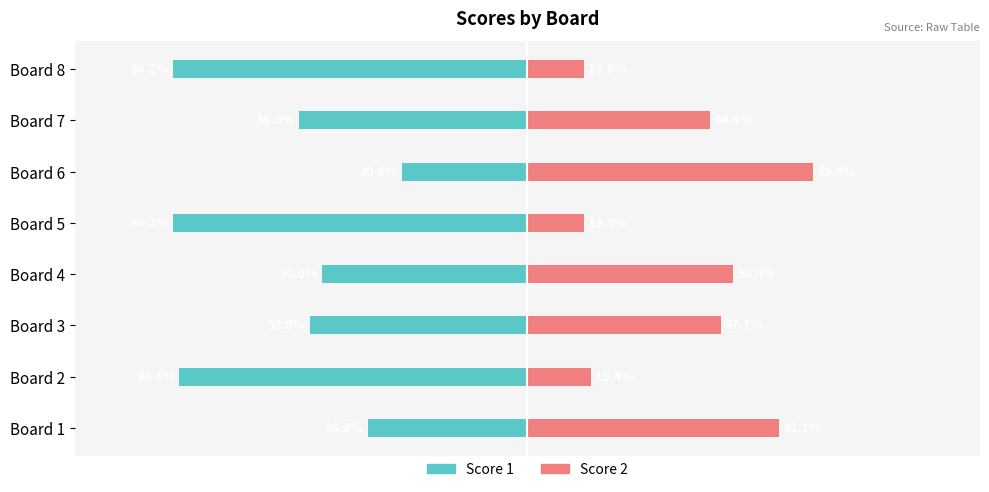

What is the value of the Score 2 bar at the 6th from the left?

69.4